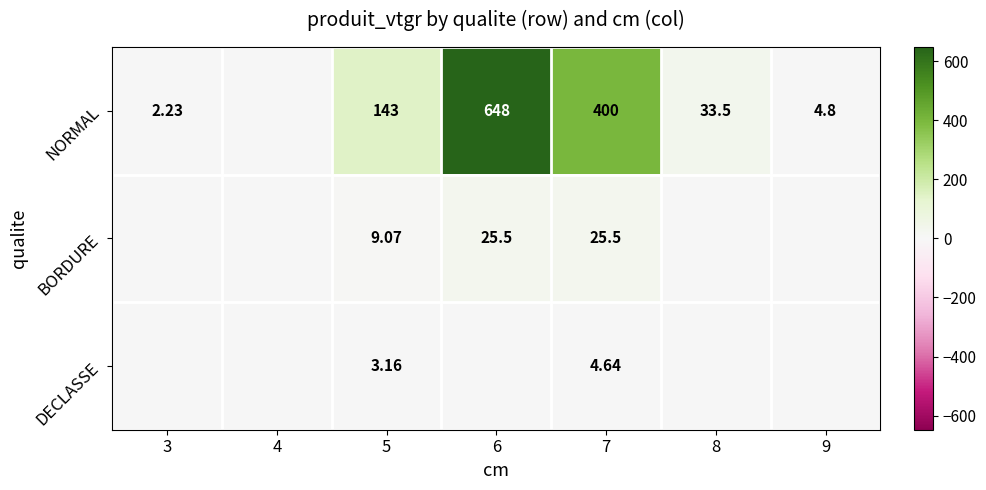

Rank the series at 7 from highest to lowest value.

NORMAL, BORDURE, DECLASSE